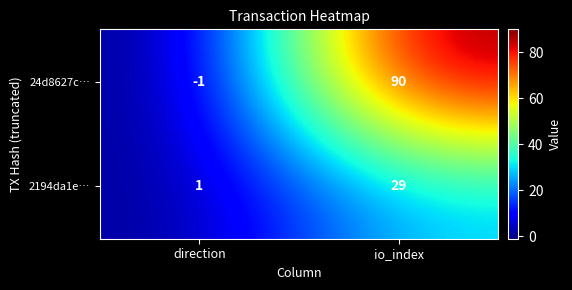

Rank the series by their average value, from lowest to highest.

2194da1e…, 24d8627c…